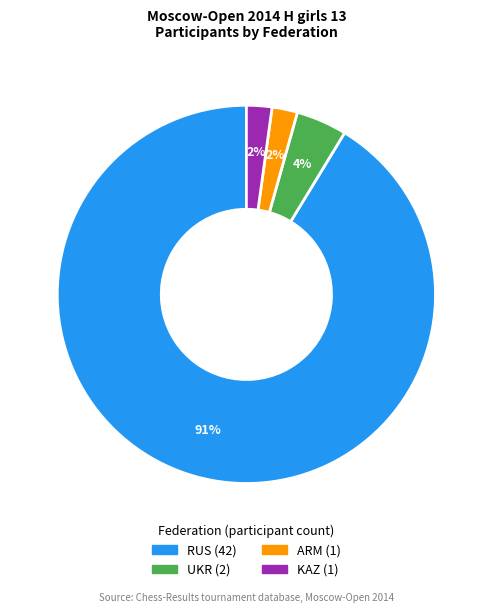

The KAZ slice represents 14% of the pie. True or false?

False